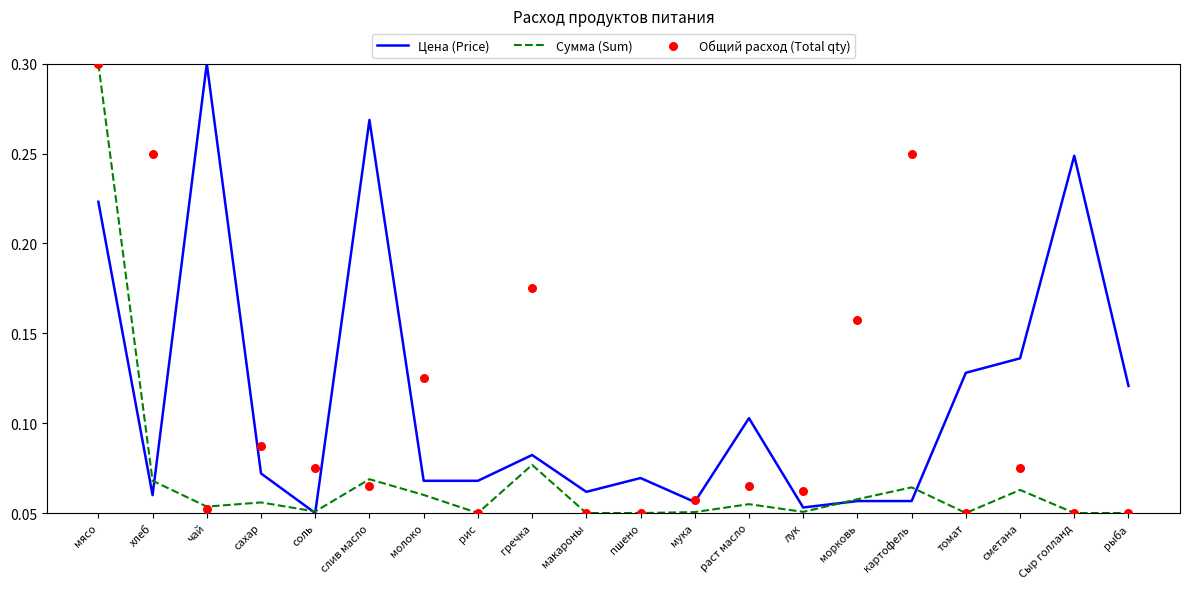

Which series contains the lowest Y value?

Цена (Price)